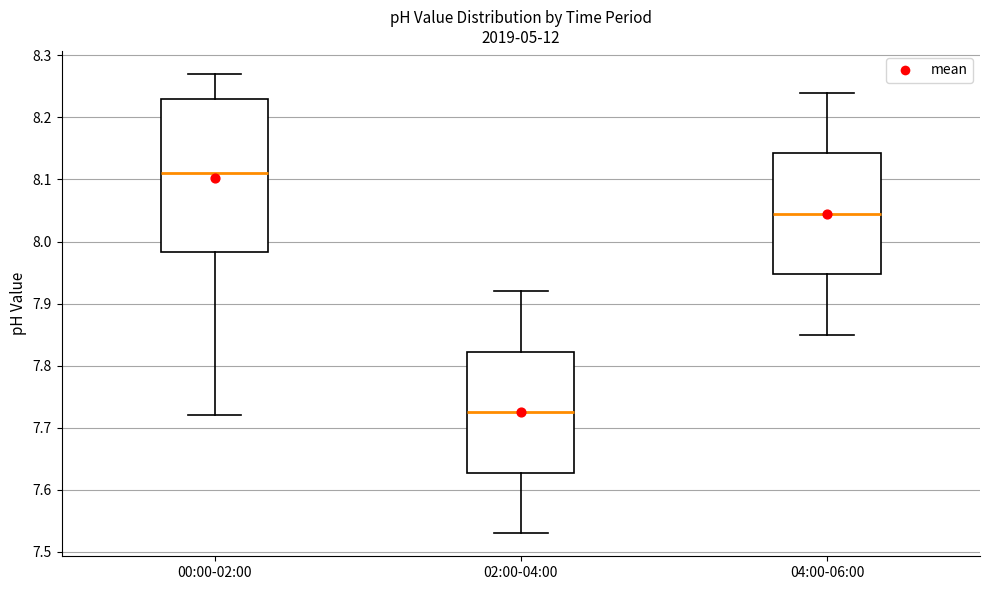

Reading left to right, transcribe this box plot: for each box, give where its median line is, the range the box spans, and where its two whiskers end, as read against the y-axis. The values are not printed on the chart, so give them approximately, as read against the axis.

00:00-02:00: median 8.11, box 7.98 to 8.23, whiskers 7.72 to 8.27
02:00-04:00: median 7.73, box 7.63 to 7.82, whiskers 7.53 to 7.92
04:00-06:00: median 8.05, box 7.95 to 8.14, whiskers 7.85 to 8.24